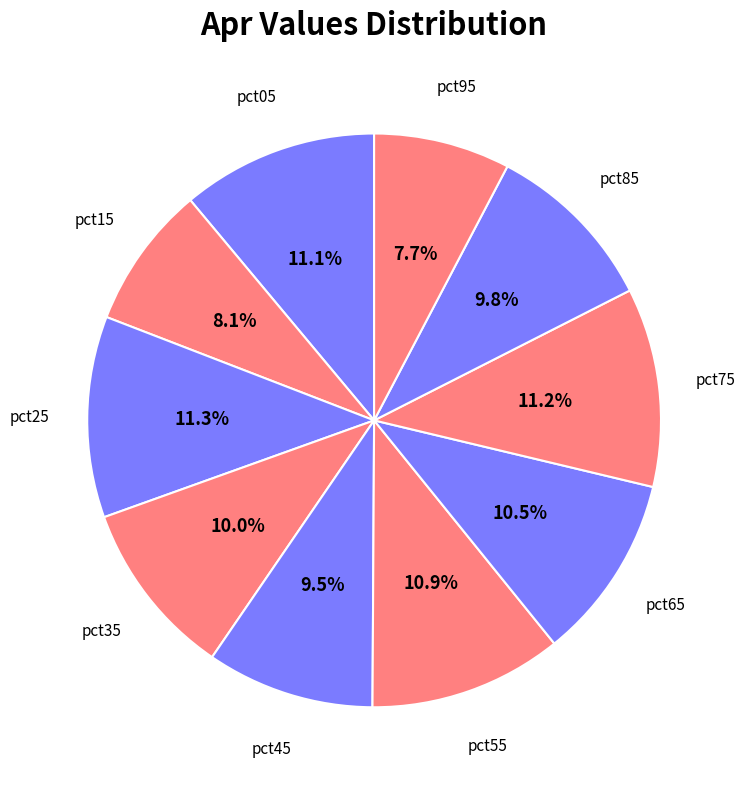

How many slices are in this pie chart?

10